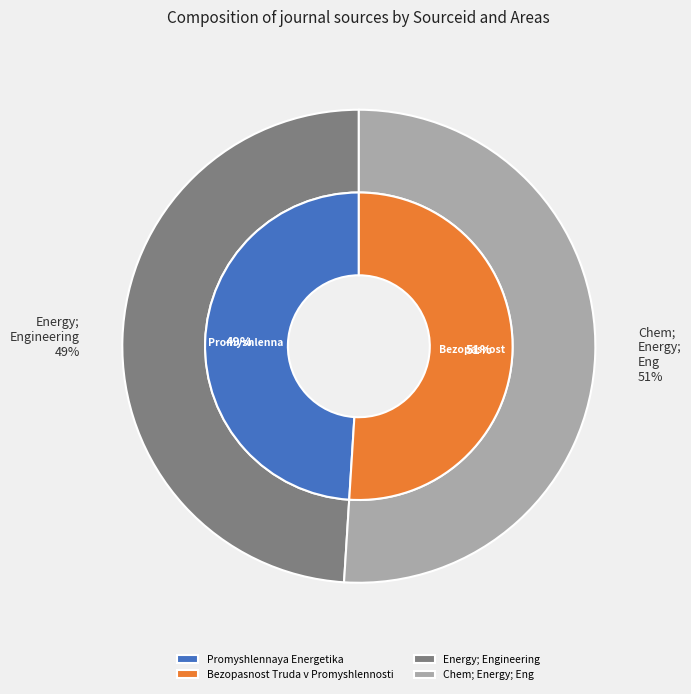

What is the total percentage of Promyshlennaya Energetika and Bezopasnost Truda v Promyshlennosti?

100.0%